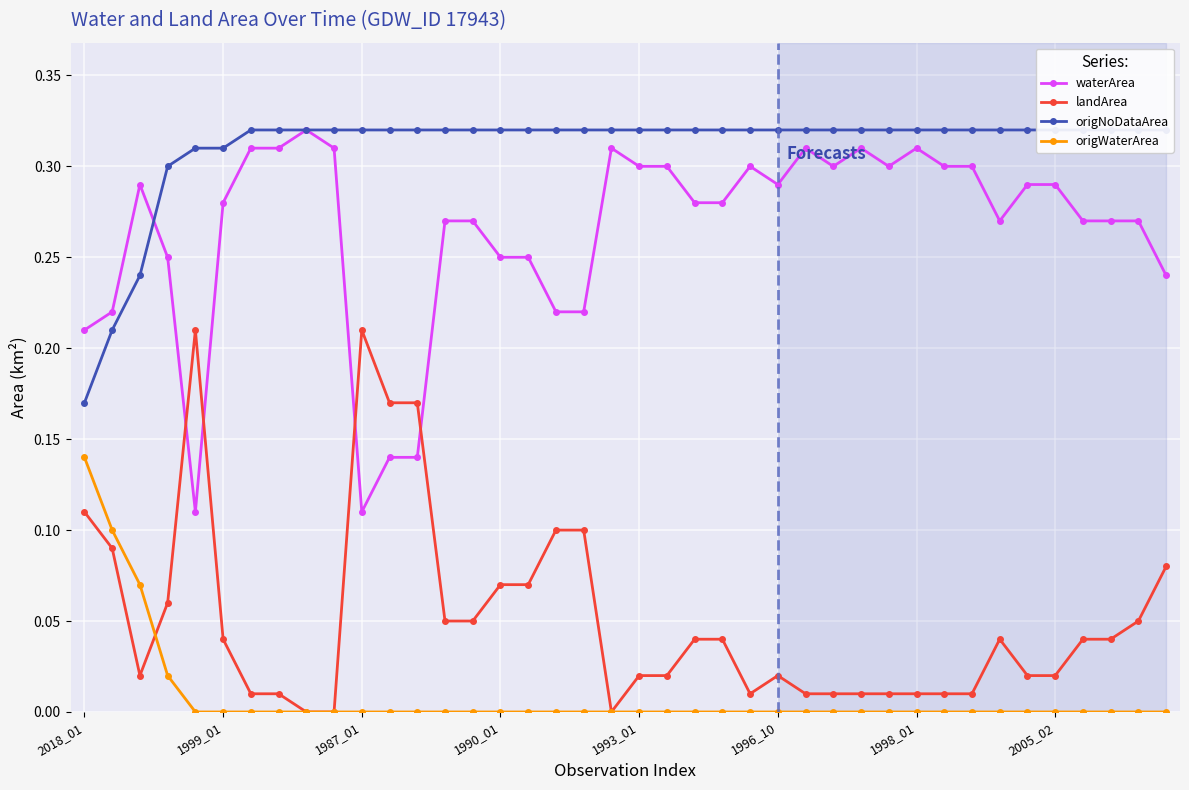

What are all the series names shown in the legend?

waterArea, landArea, origNoDataArea, origWaterArea